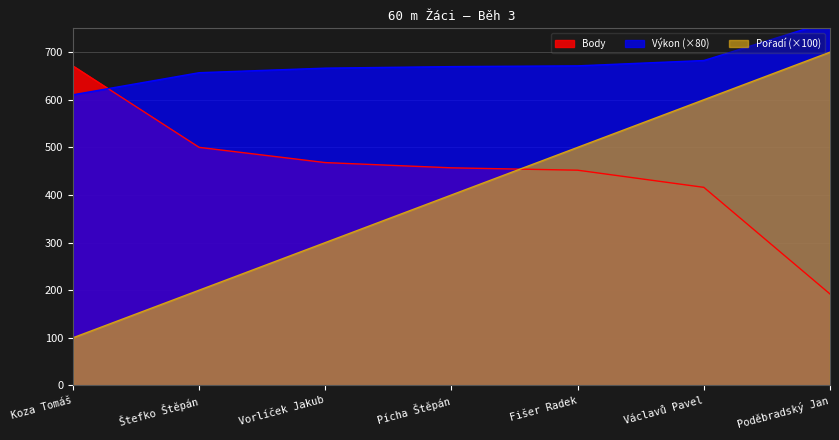

True or false: Body and Pořadí intersect in this chart.

True